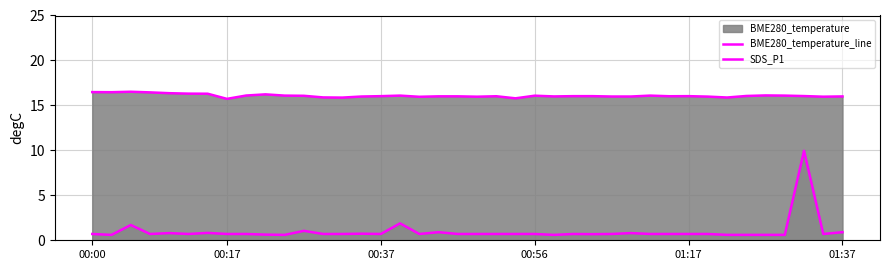

True or false: SDS_P1 and BME280_temperature_line cross at least once.

False